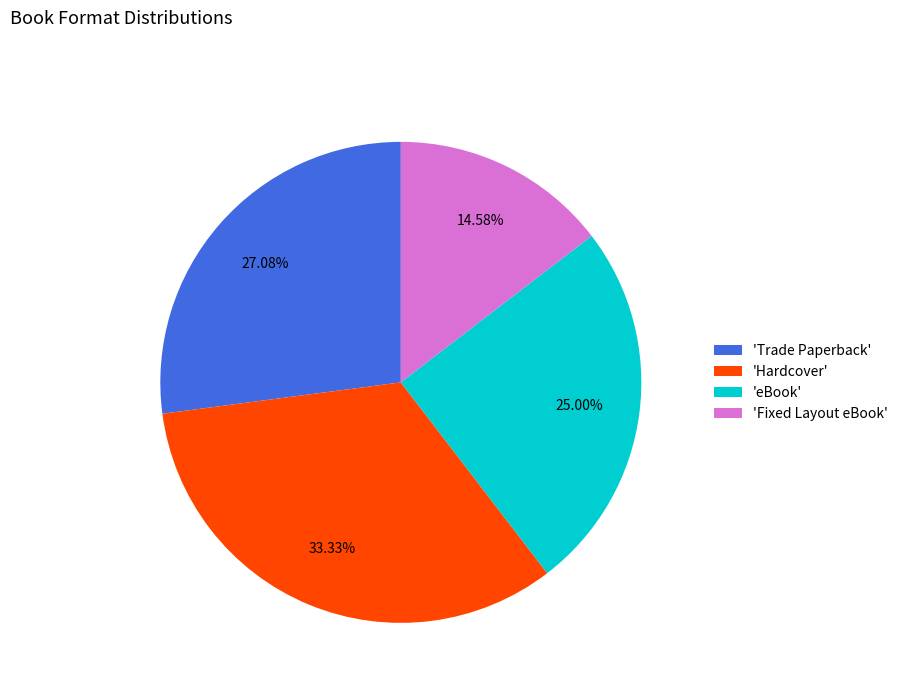

Approximately how many times larger is the value at 'Fixed Layout eBook' compared to 'eBook'?

0.6